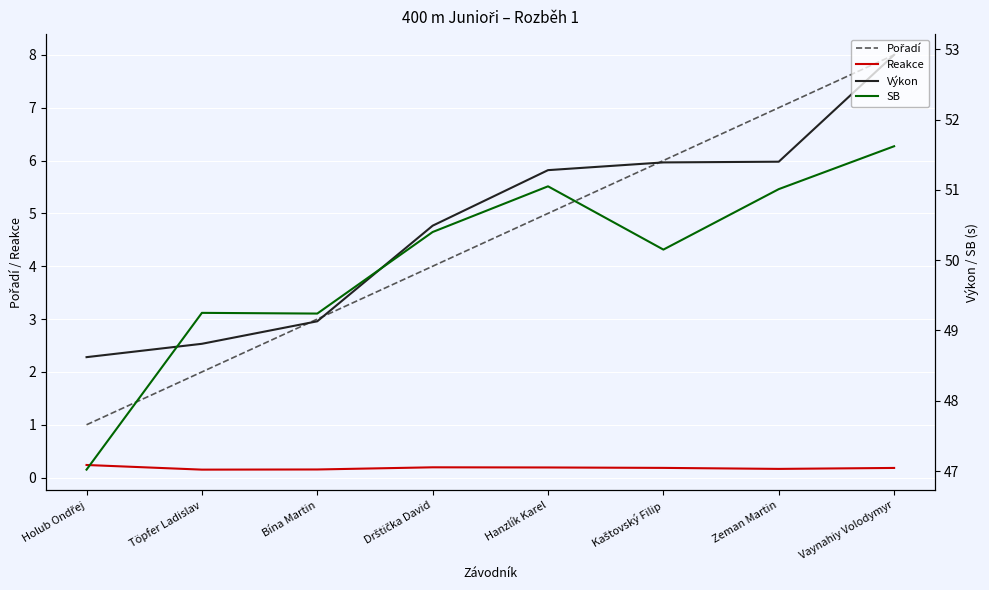

What is the spread (max minus min) of values at Holub Ondřej?

48.4